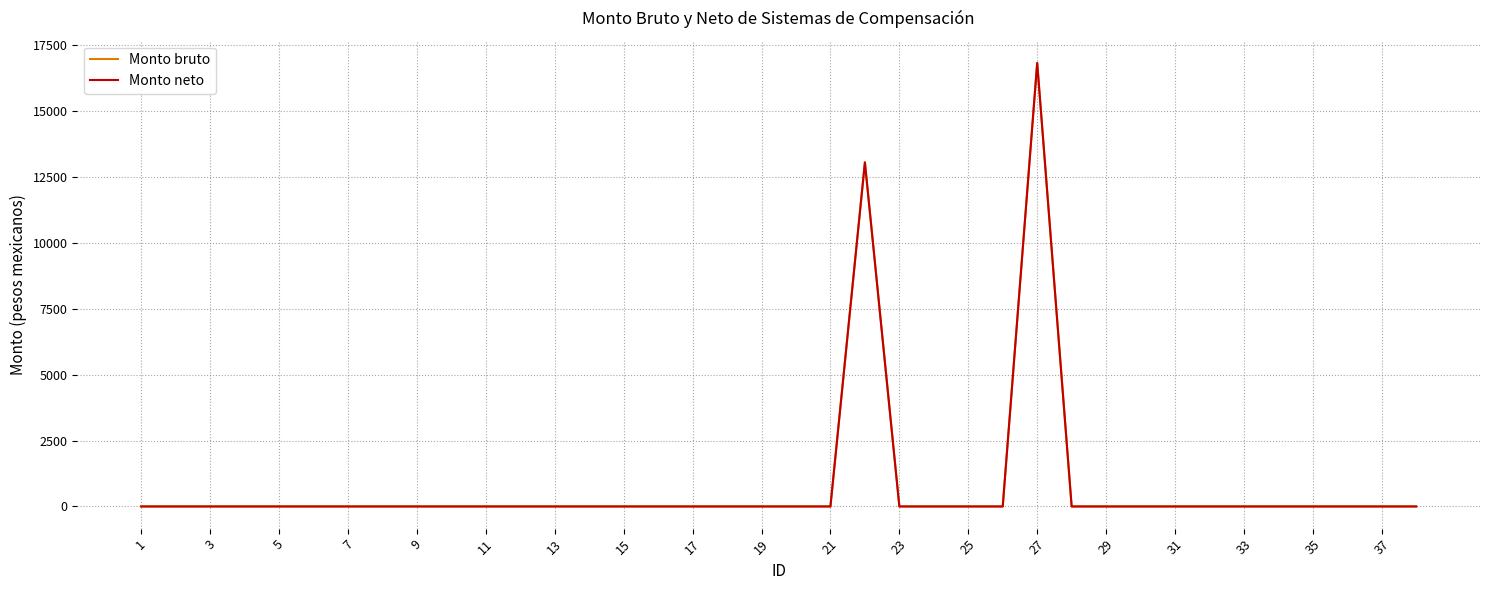

How many interior local peaks does the Monto bruto series have?

2